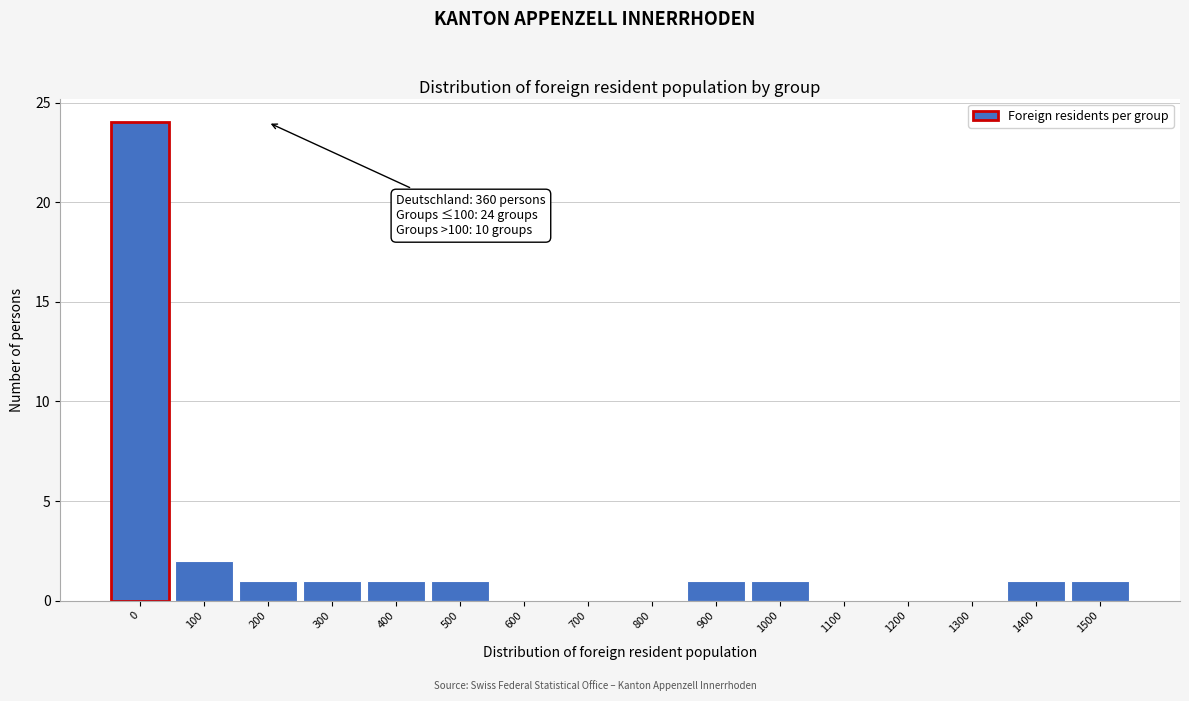

Reading left to right, transcribe all the data shown in this chart.

0=24	100=2	200=1	300=1	400=1	500=1	600=0	700=0	800=0	900=1	1000=1	1100=0	1200=0	1300=0	1400=1	1500=1